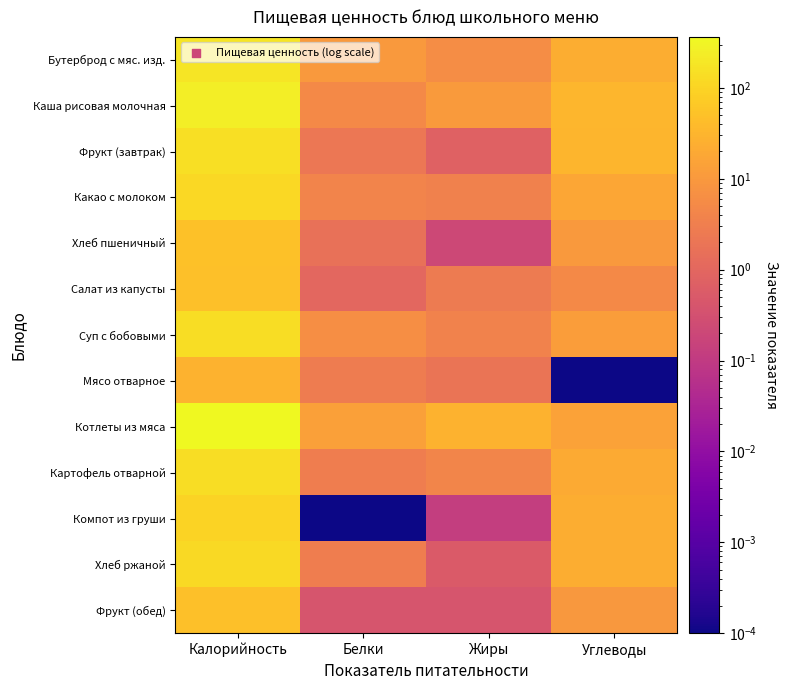

Between Жиры and Белки, which is larger?

Белки